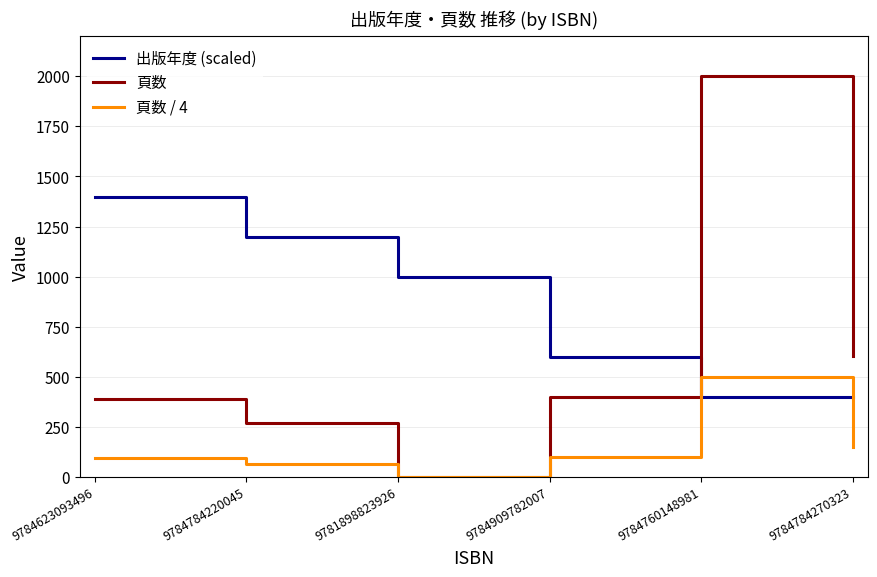

Where do 頁数 and 出版年度 (scaled) first cross each other?

9784909782007 and 9784760148981